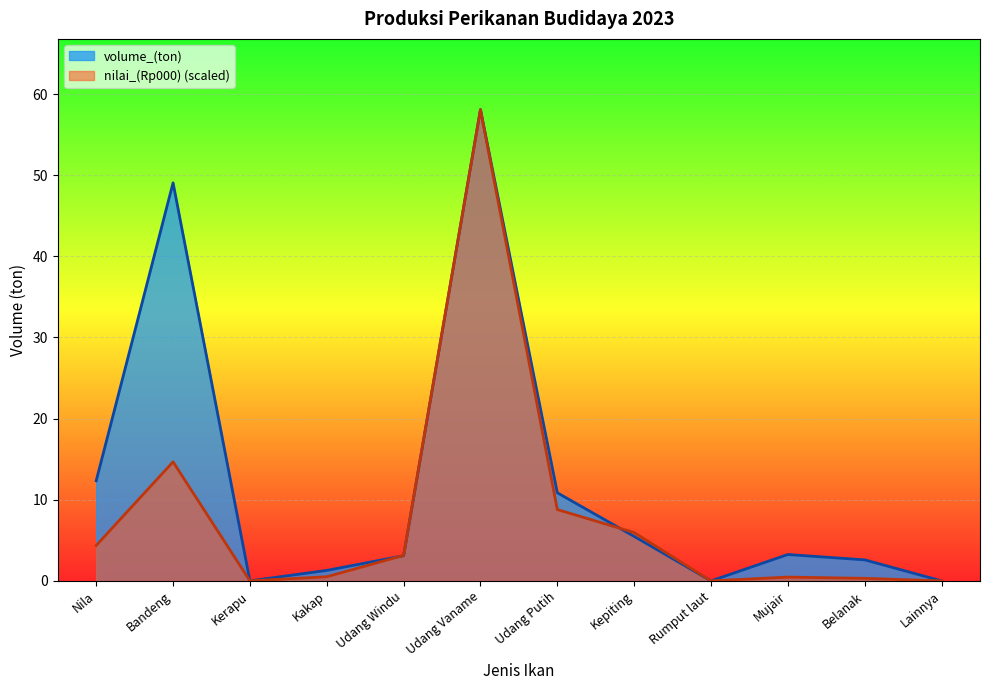

What is the greatest value displayed?

58.1